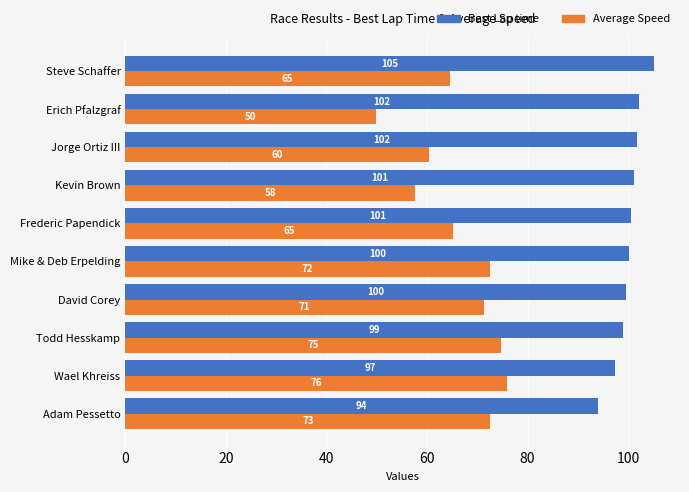

The value of Average Speed at Jorge Ortiz III is 41.2. True or false?

False